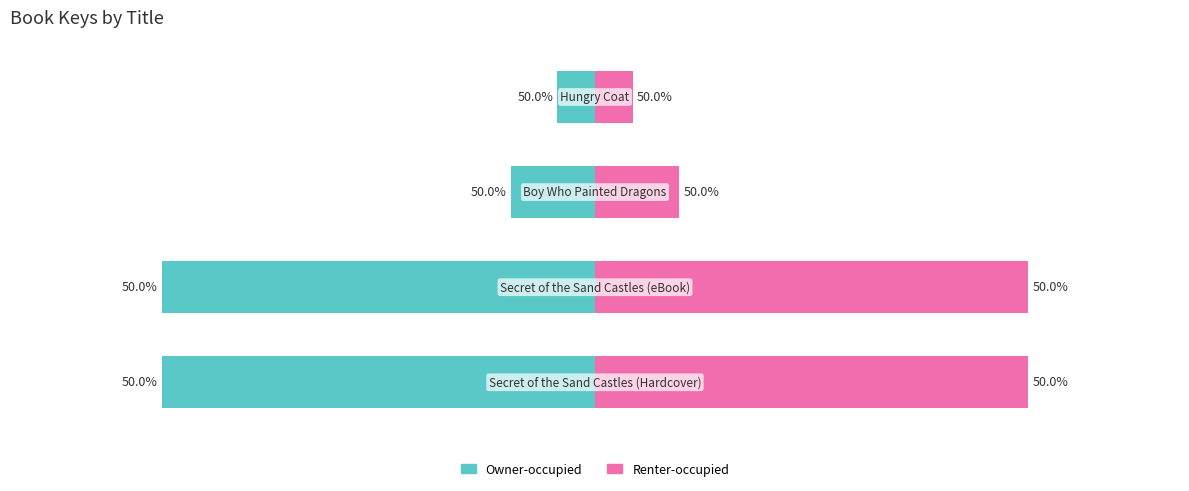

How many groups of bars are there?

4